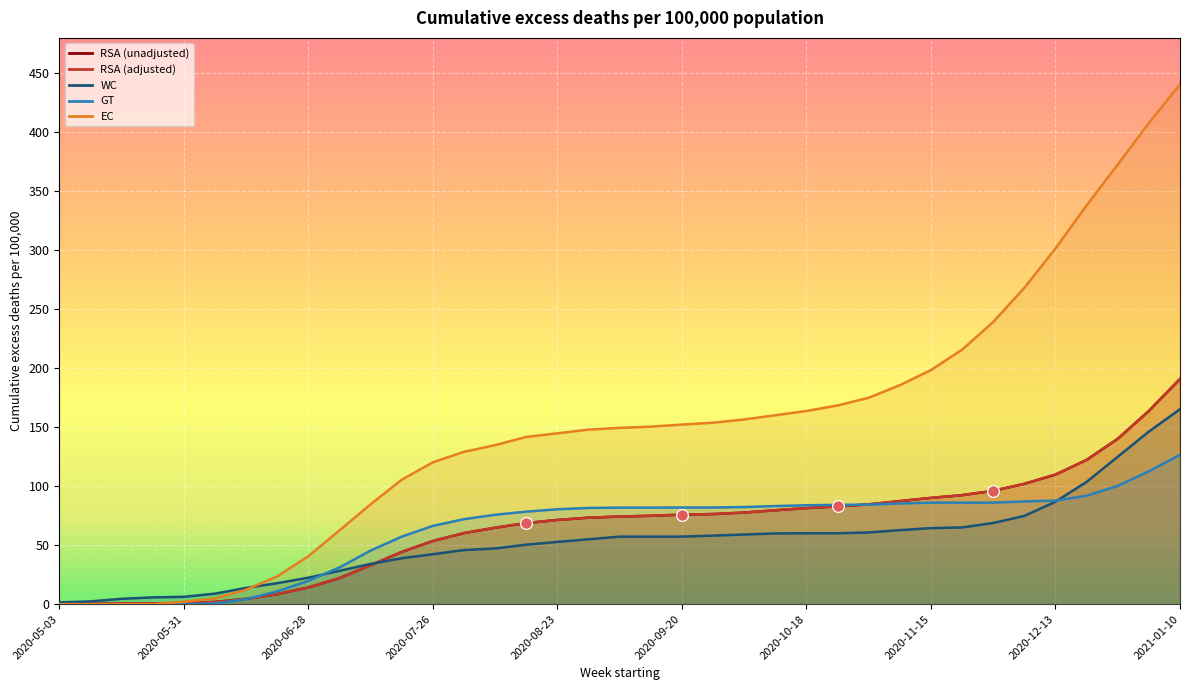

Which series has the largest Y range (max minus min)?

EC